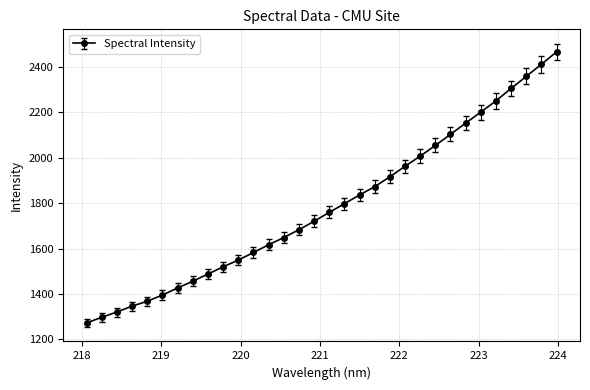

What is the minimum value shown in the chart?

1272.8